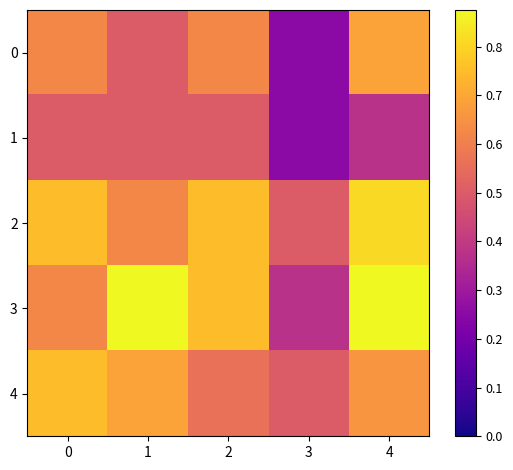

What is the spread (max minus min) of values at 0?

0.2